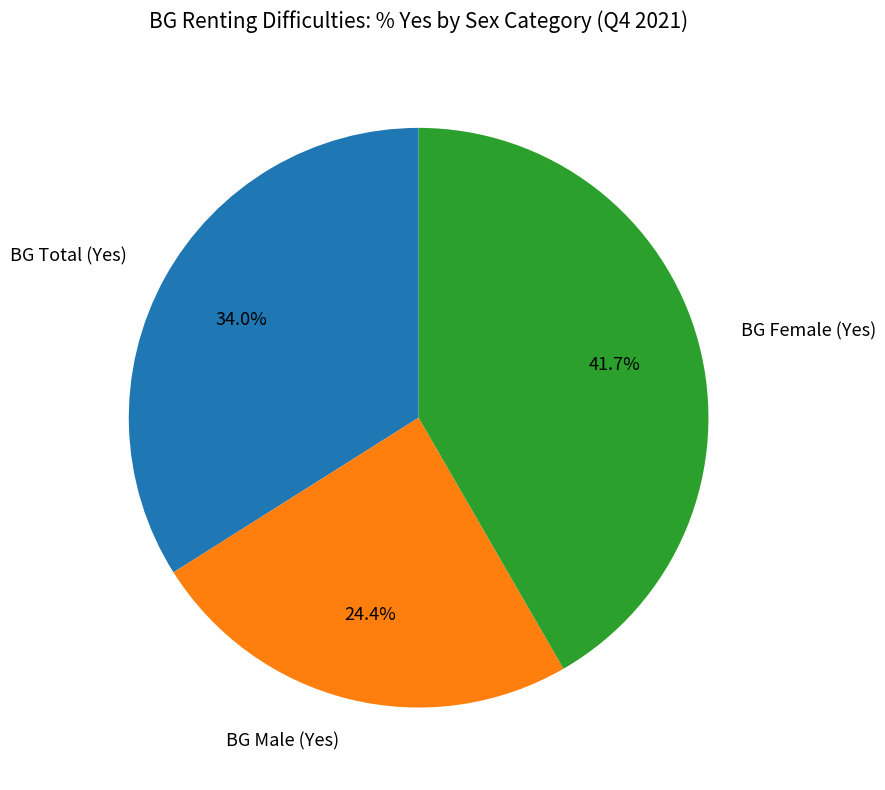

Combined, do BG Female (Yes) and BG Male (Yes) account for over 50%?

Yes